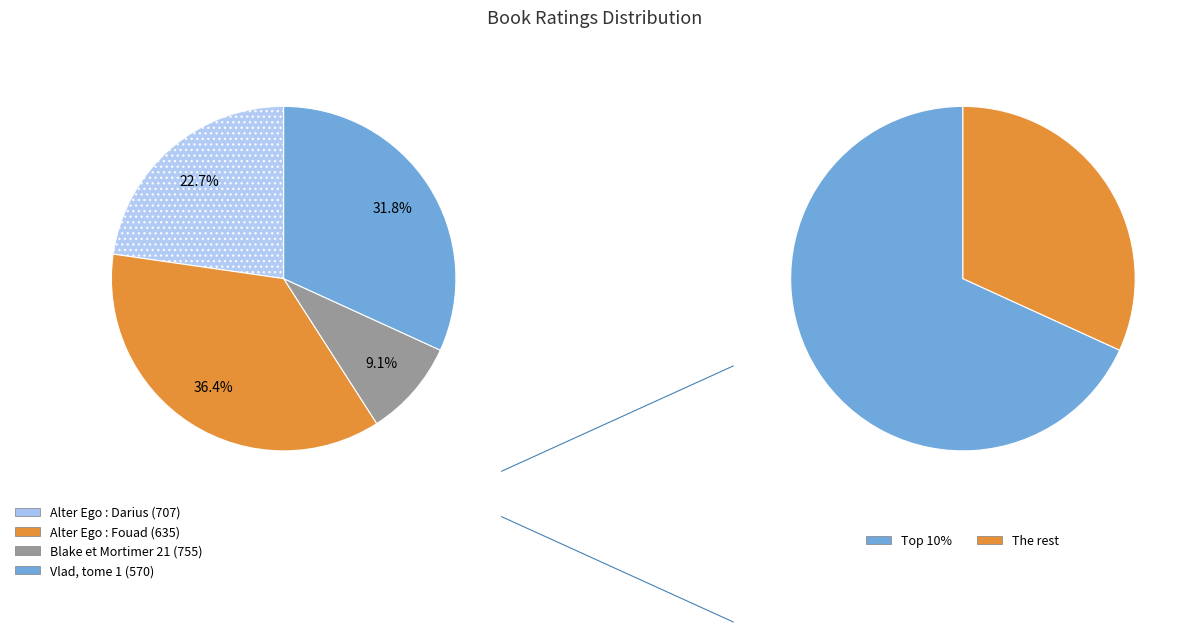

To the nearest percent, what is the combined percentage of Alter Ego : Darius (707) and Alter Ego : Fouad (635)?

59%